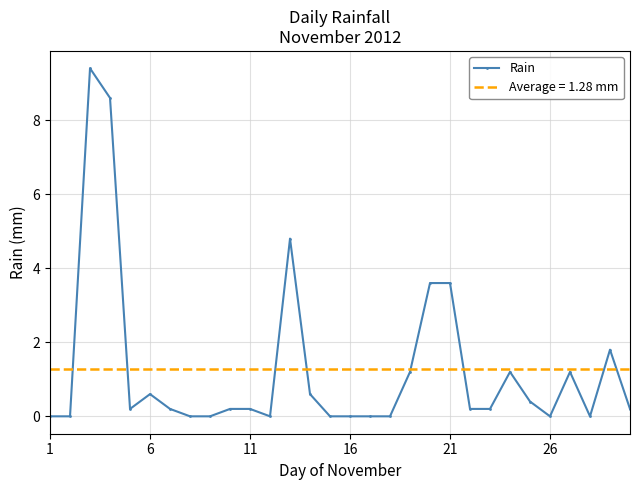

What is the average value?

1.3